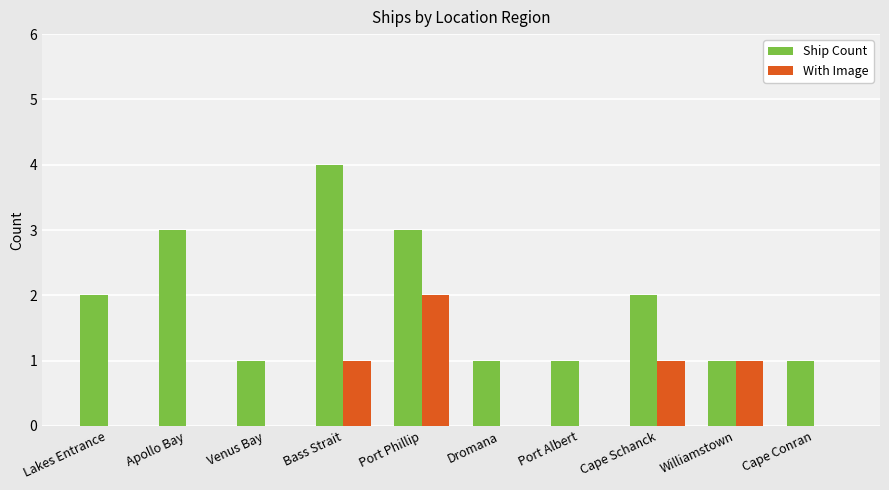

What is the greatest value displayed?

4